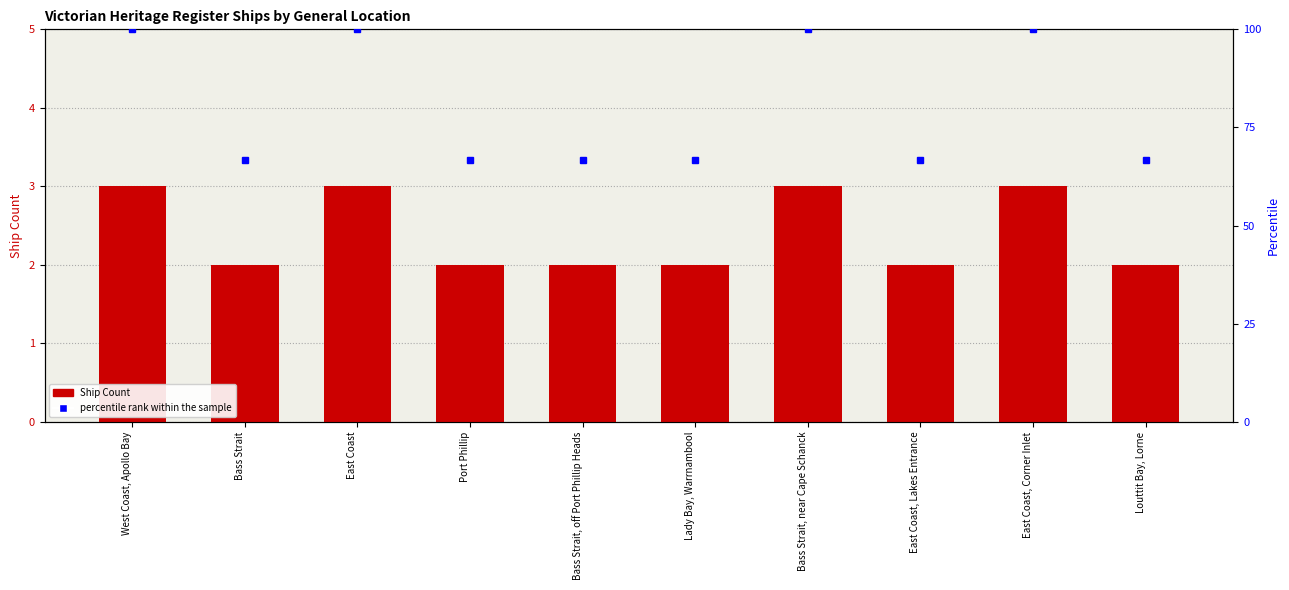

What is the label of the 5th bar from the right?

Lady Bay, Warrnambool